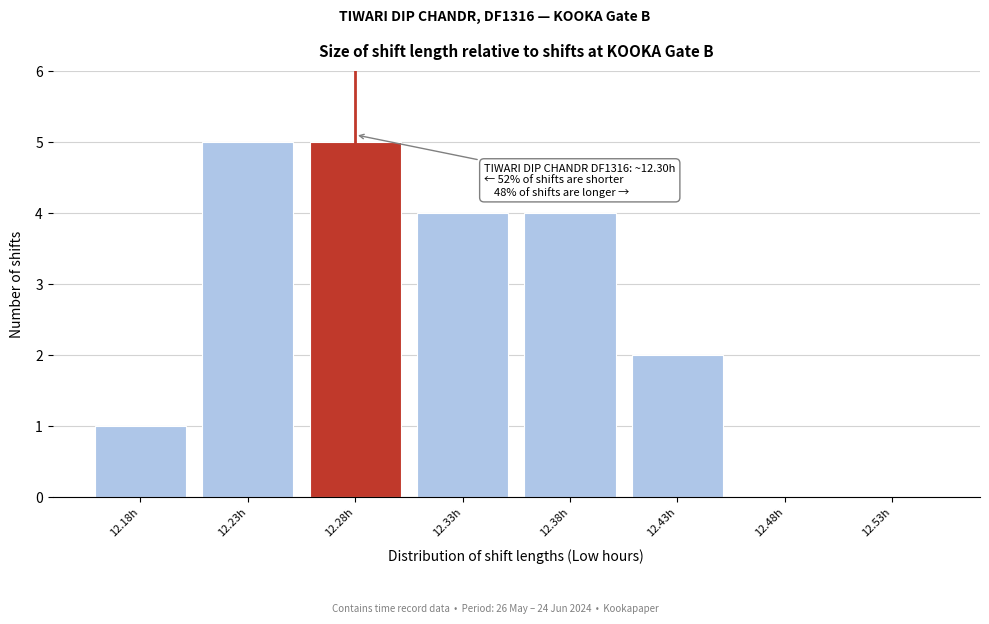

Reading left to right, list all the values displayed in this chart.

12.18h=1	12.23h=5	12.28h=5	12.33h=4	12.38h=4	12.43h=2	12.48h=0	12.53h=0